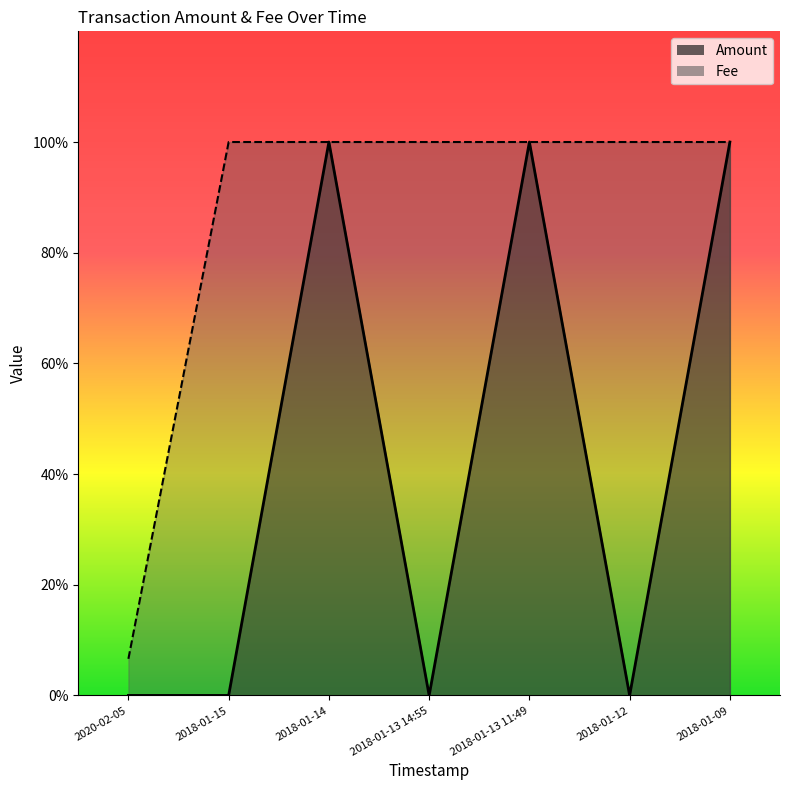

Reading right to left, what are all the values shown in this chart?

Amount: 2018-01-09=1.0	2018-01-12=0.0	2018-01-13 11:49=1.0	2018-01-13 14:55=0.0	2018-01-14=1.0	2018-01-15=0.0	2020-02-05=0.0
Fee: 2018-01-09=1.0	2018-01-12=1.0	2018-01-13 11:49=1.0	2018-01-13 14:55=1.0	2018-01-14=1.0	2018-01-15=1.0	2020-02-05=0.1